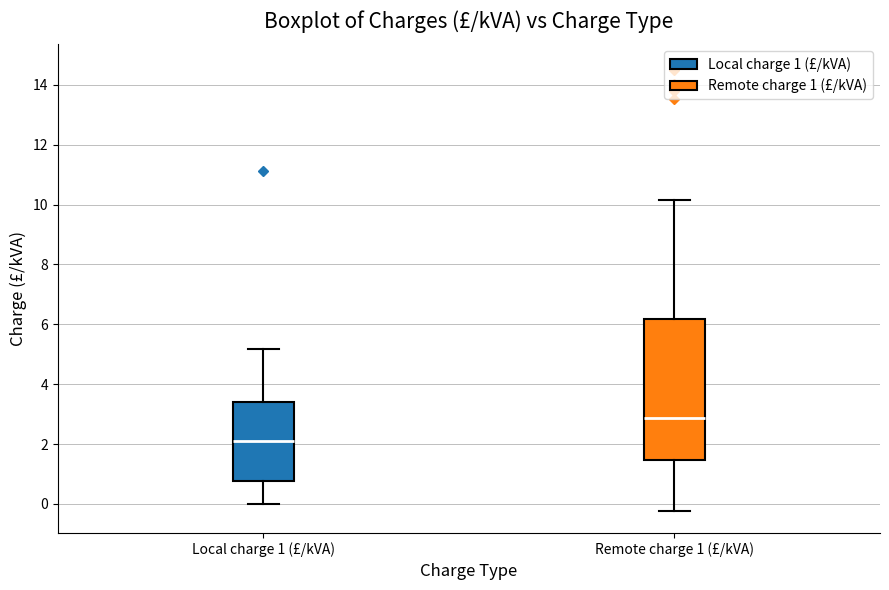

Comparing the boxes themselves (not the whiskers), which one is the tallest?

Remote charge 1 (£/kVA)